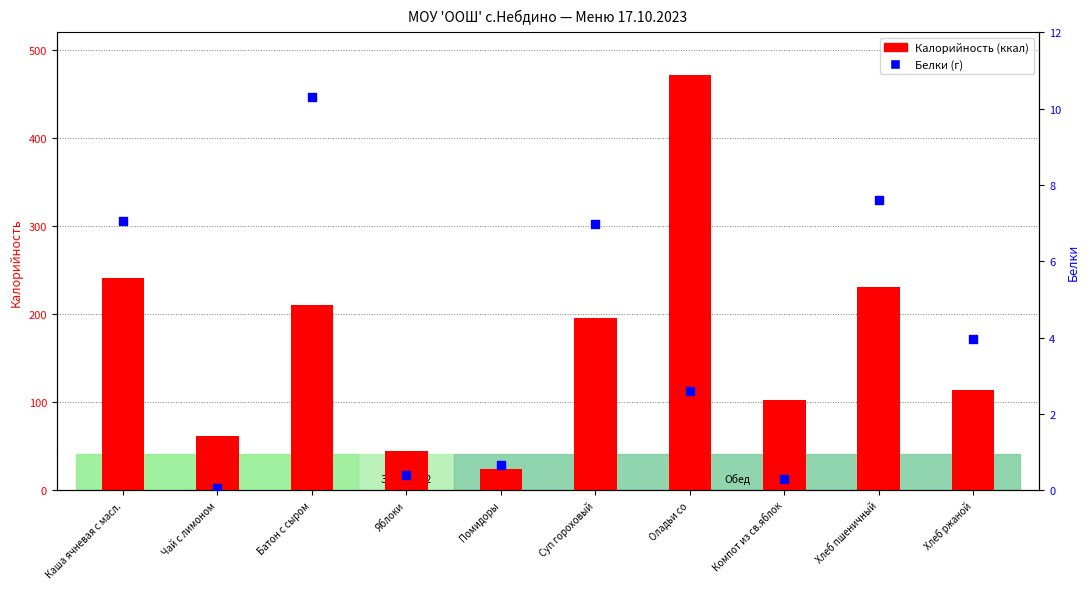

Which series has the largest total across all categories?

Калорийность